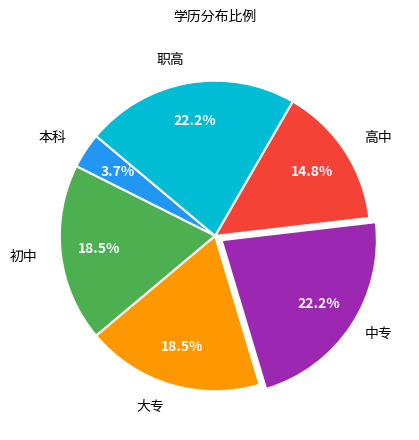

Is there a majority slice in this chart?

No